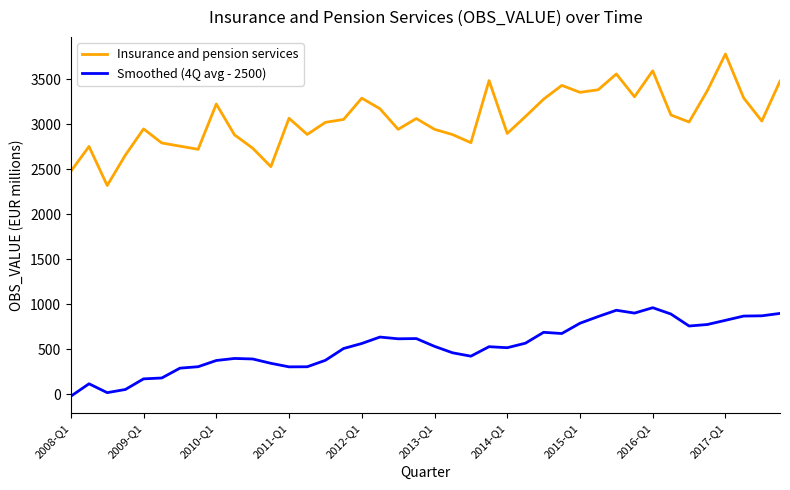

What is the difference between the maximum and second lowest values in the Smoothed (4Q avg - 2500) series?

944.3